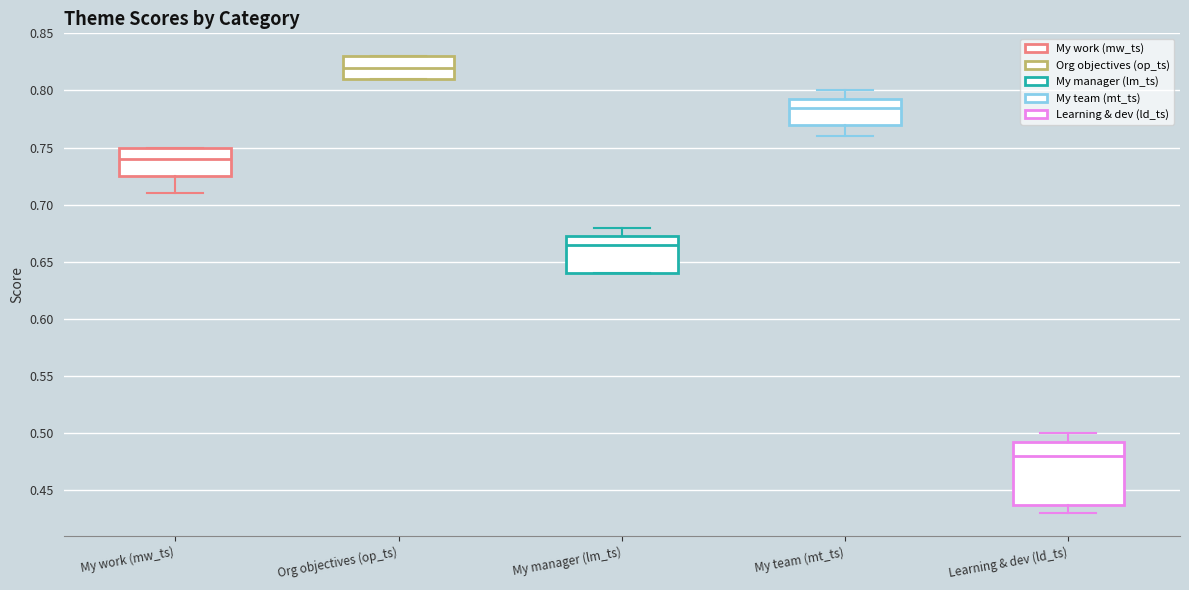

Reading left to right, transcribe this box plot: for each box, give where its median line is, the range the box spans, and where its two whiskers end, as read against the y-axis. The values are not printed on the chart, so give them approximately, as read against the axis.

My work (mw_ts): median 0.740, box 0.725 to 0.750, whiskers 0.710 to 0.750
Org objectives (op_ts): median 0.820, box 0.810 to 0.830, whiskers 0.810 to 0.830
My manager (lm_ts): median 0.665, box 0.640 to 0.675, whiskers 0.640 to 0.680
My team (mt_ts): median 0.785, box 0.770 to 0.795, whiskers 0.760 to 0.800
Learning & dev (ld_ts): median 0.480, box 0.440 to 0.495, whiskers 0.430 to 0.500